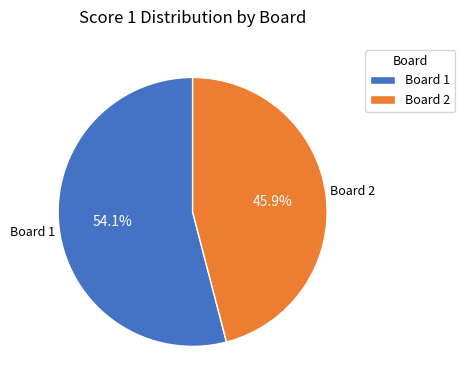

Between Board 2 and Board 1, which is larger?

Board 1